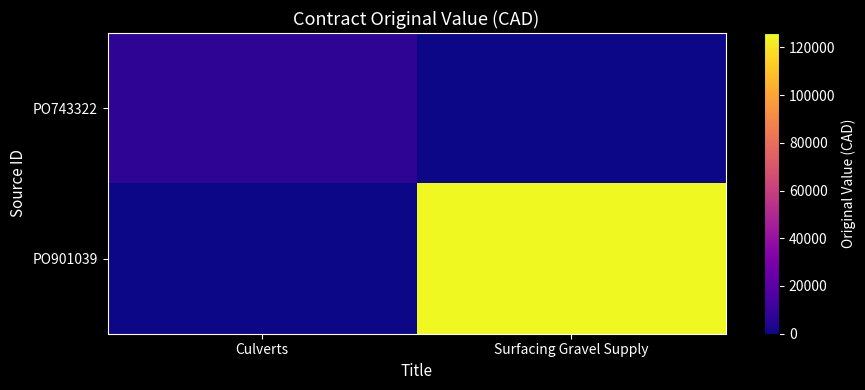

Reading left to right, list all the values displayed in this chart.

PO743322: Culverts=7103.7	Surfacing Gravel Supply=0.0
PO901039: Culverts=0.0	Surfacing Gravel Supply=126000.0